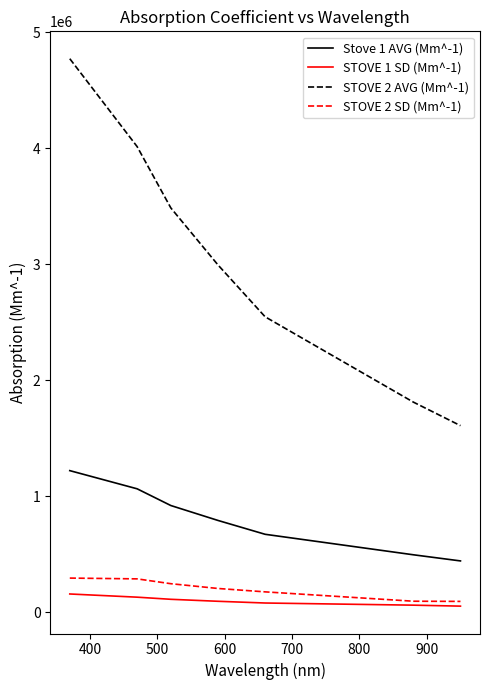

Does the chart have visible grid lines?

No